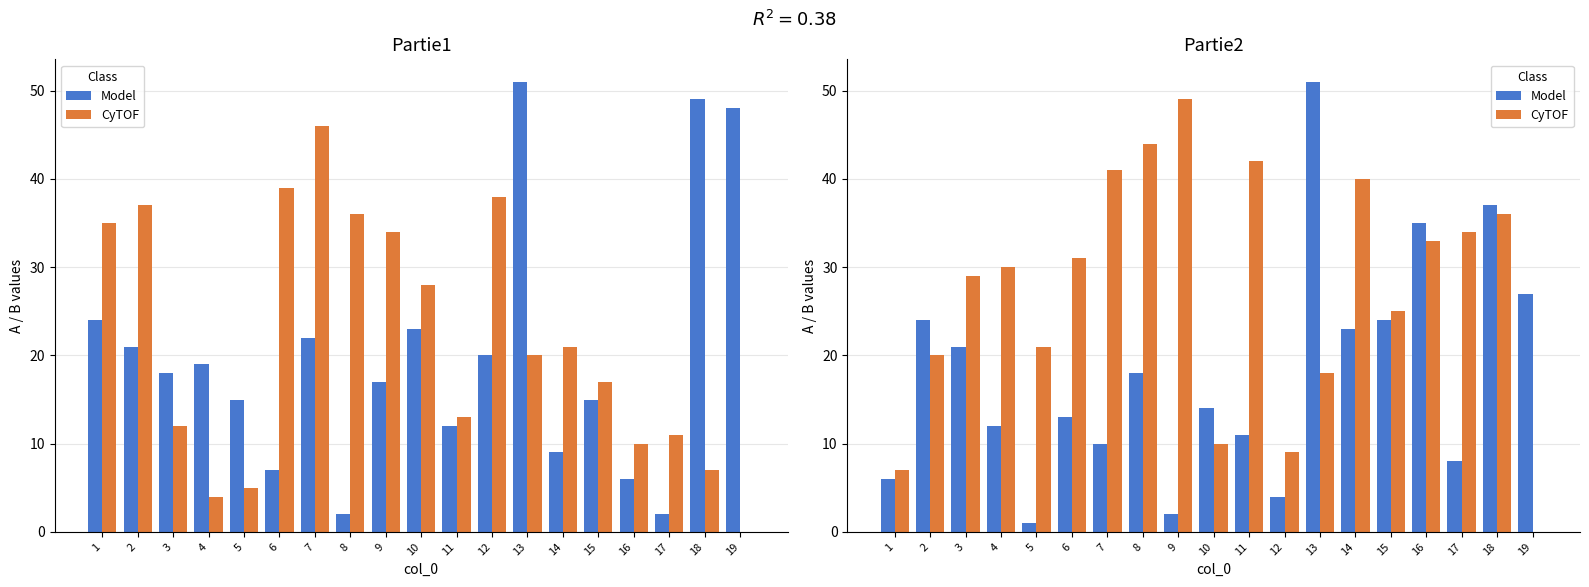

What is the total value across all series at 10?

24